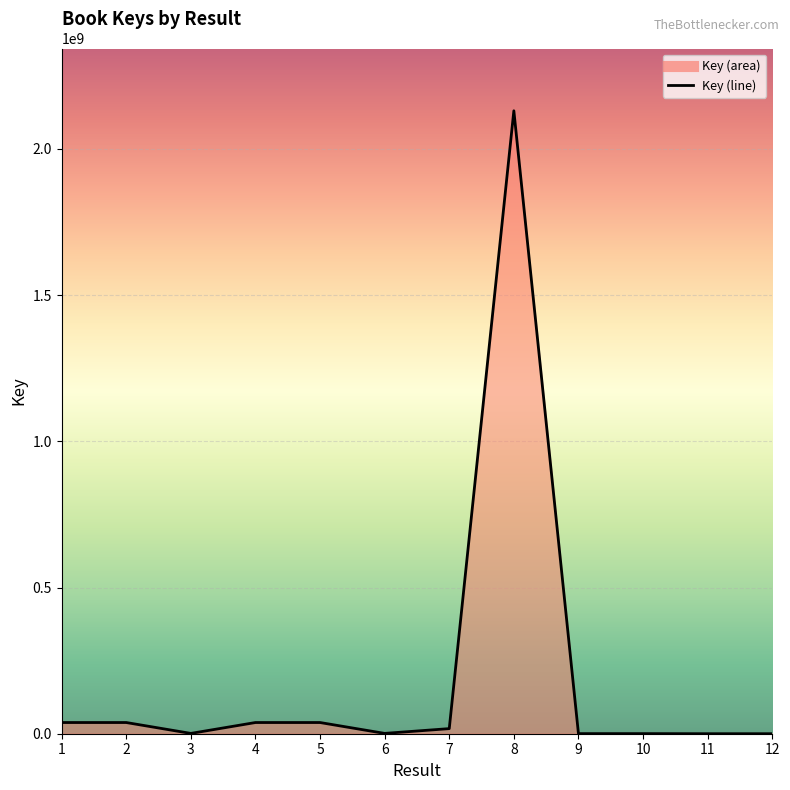

What value does the data have at 8?

2130396701